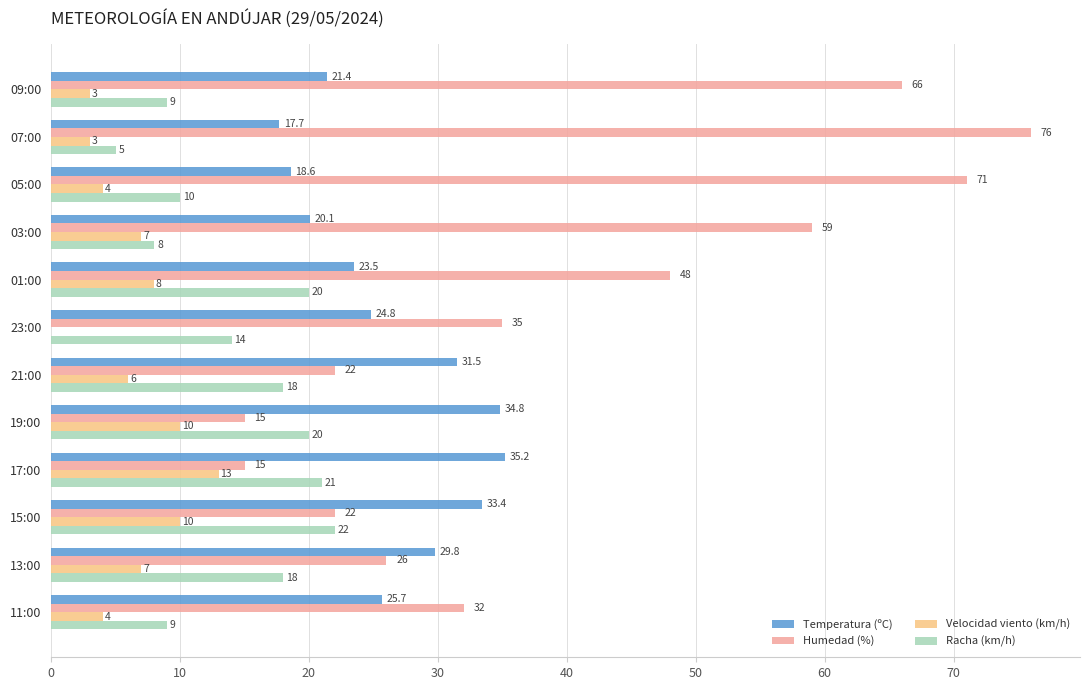

Which series has the largest range (max minus min)?

Humedad (%)